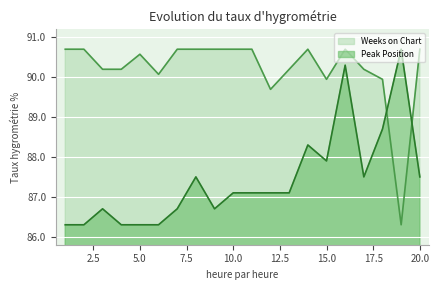

Reading left to right, what are all the values shown in this chart?

Peak Position: 1=86.3	2=86.3	3=86.7	4=86.3	5=86.3	6=86.3	7=86.7	8=87.5	9=86.7	10=87.1	11=87.1	12=87.1	13=87.1	14=88.3	15=87.9	16=90.3	17=87.5	18=88.7	19=90.7	20=87.5
Weeks on Chart: 1=90.7	2=90.7	3=90.2	4=90.2	5=90.6	6=90.1	7=90.7	8=90.7	9=90.7	10=90.7	11=90.7	12=89.7	13=90.2	14=90.7	15=89.9	16=90.7	17=90.2	18=89.9	19=86.3	20=90.7